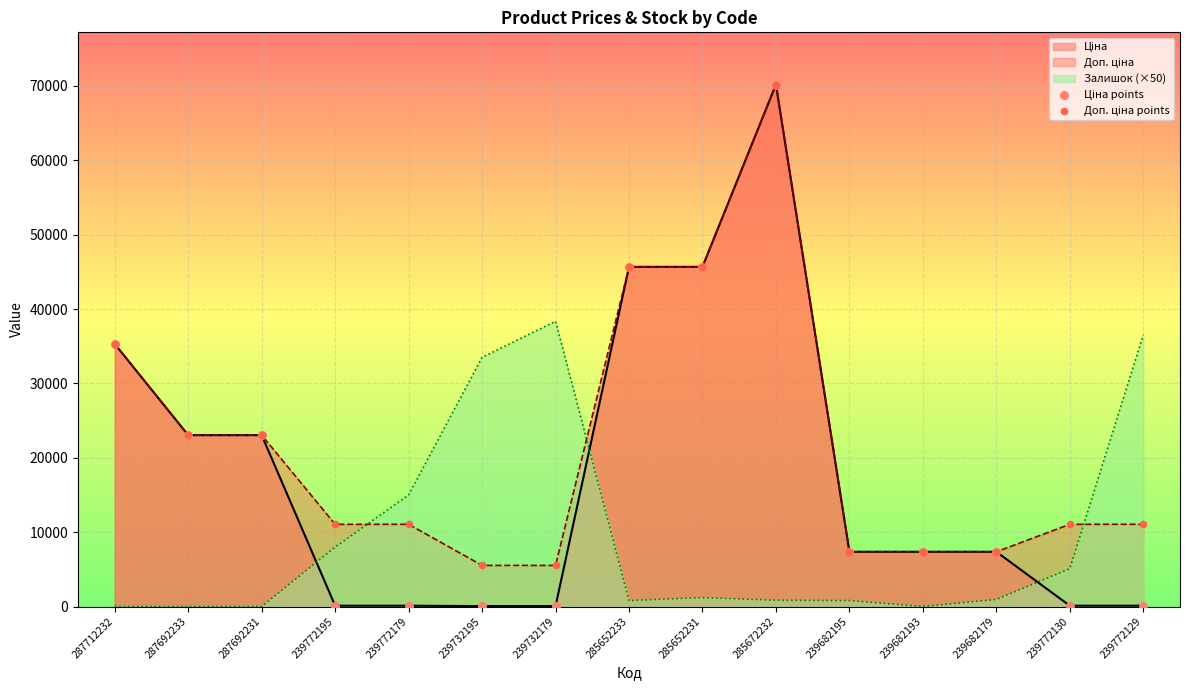

At which category is the sum across all series the highest?

285672232